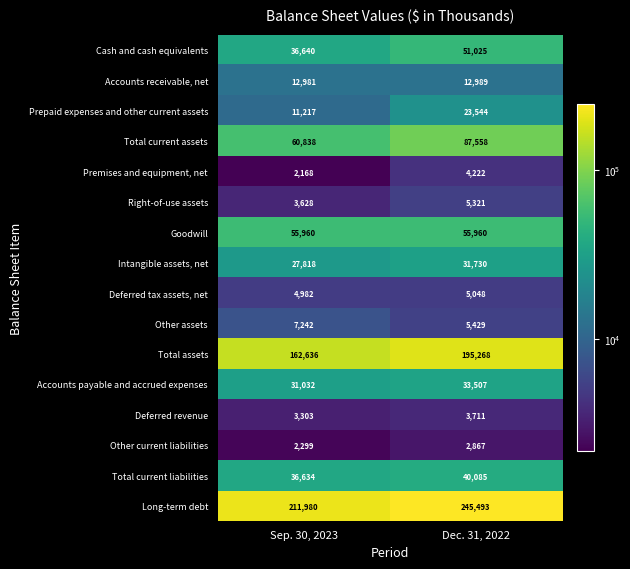

What is the maximum value for Other current liabilities?

2867